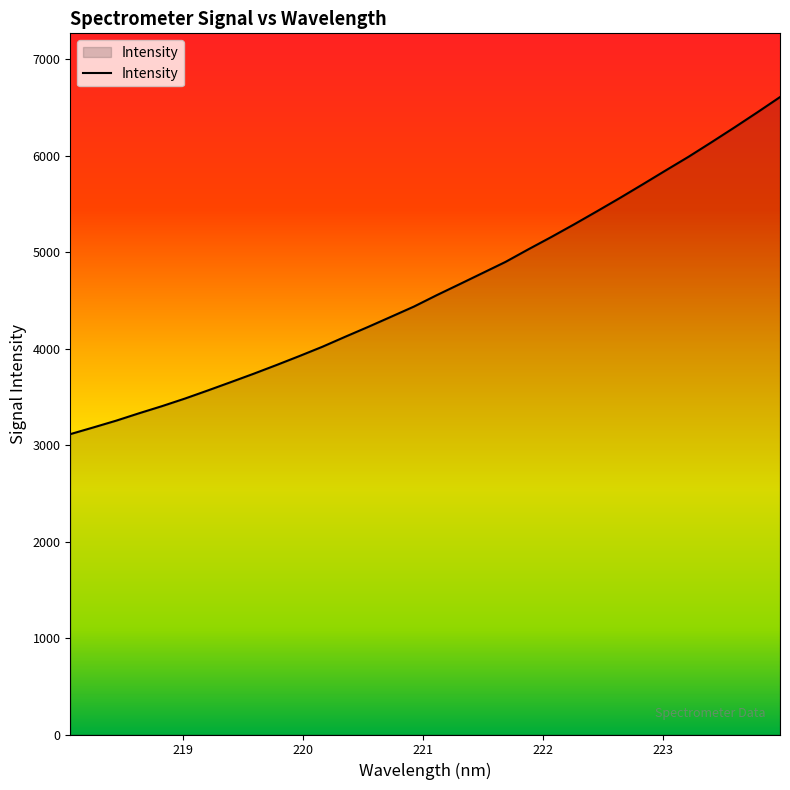

Does the chart display data point markers on the line(s)?

No